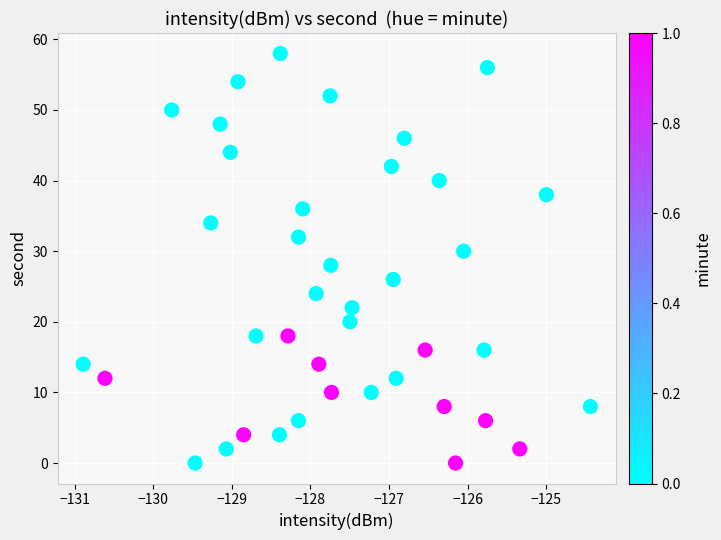

What is the range of Y values (max minus min)?

58